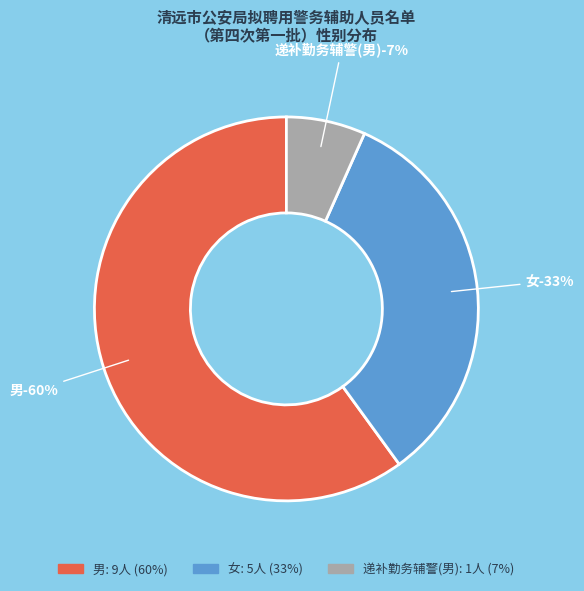

What is the largest slice in the pie chart?

男